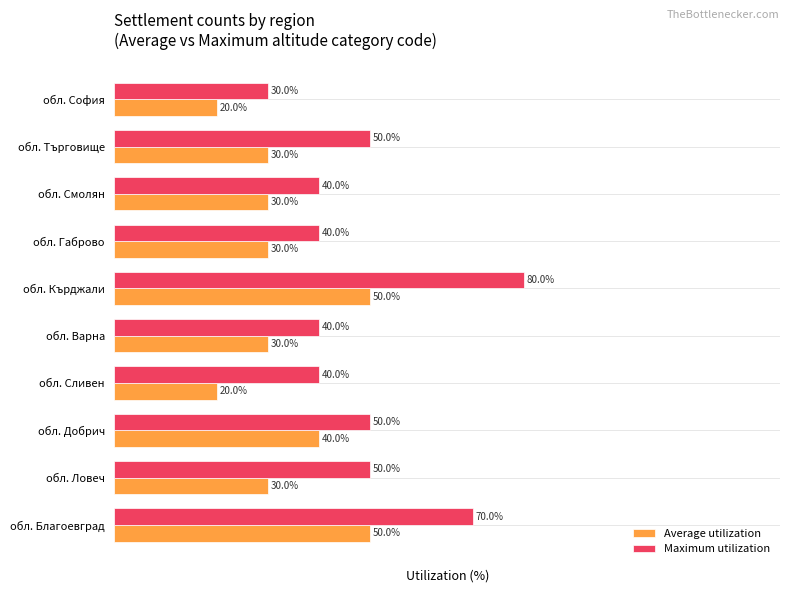

At which label does Maximum utilization reach its peak?

обл. Кърджали